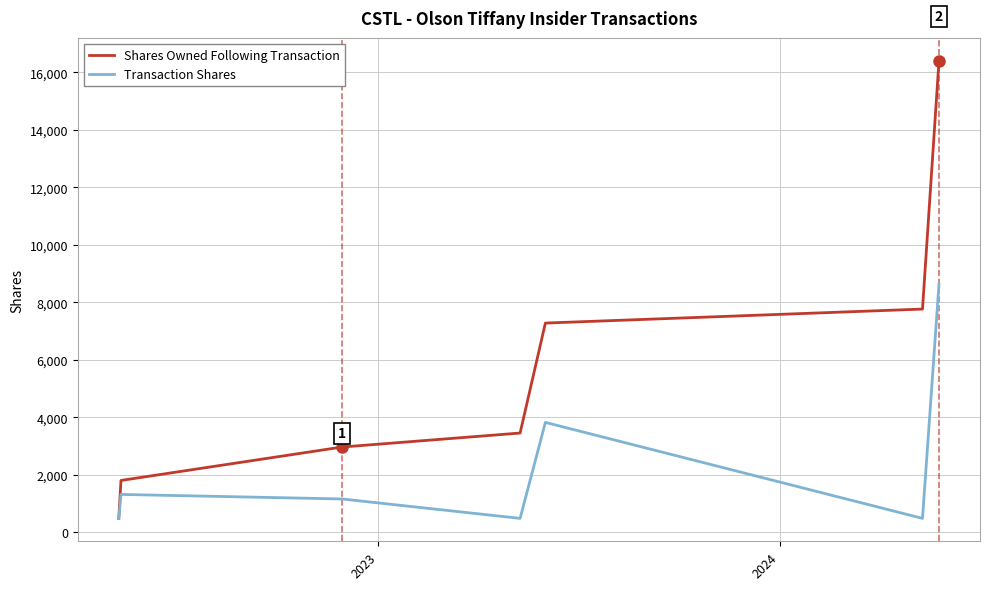

What is the maximum value for Shares Owned Following Transaction?

16403